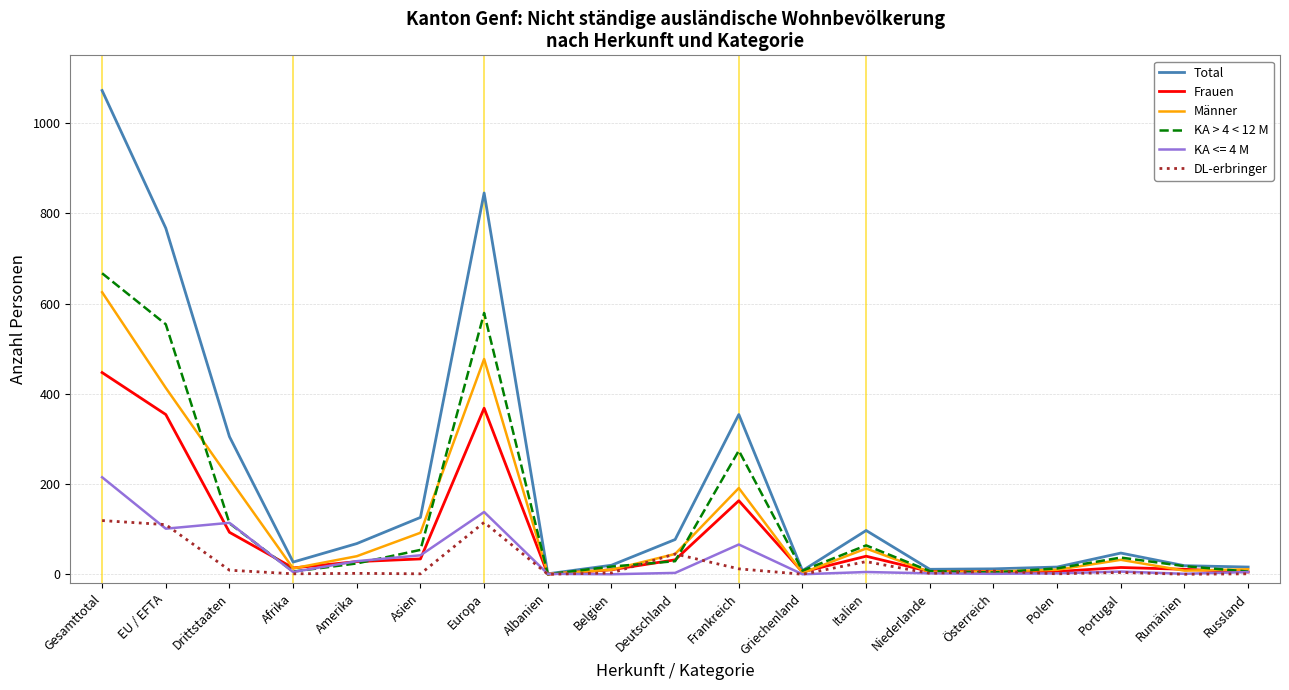

What are all the series names shown in the legend?

Total, Frauen, Männer, KA > 4 < 12 M, KA <= 4 M, DL-erbringer